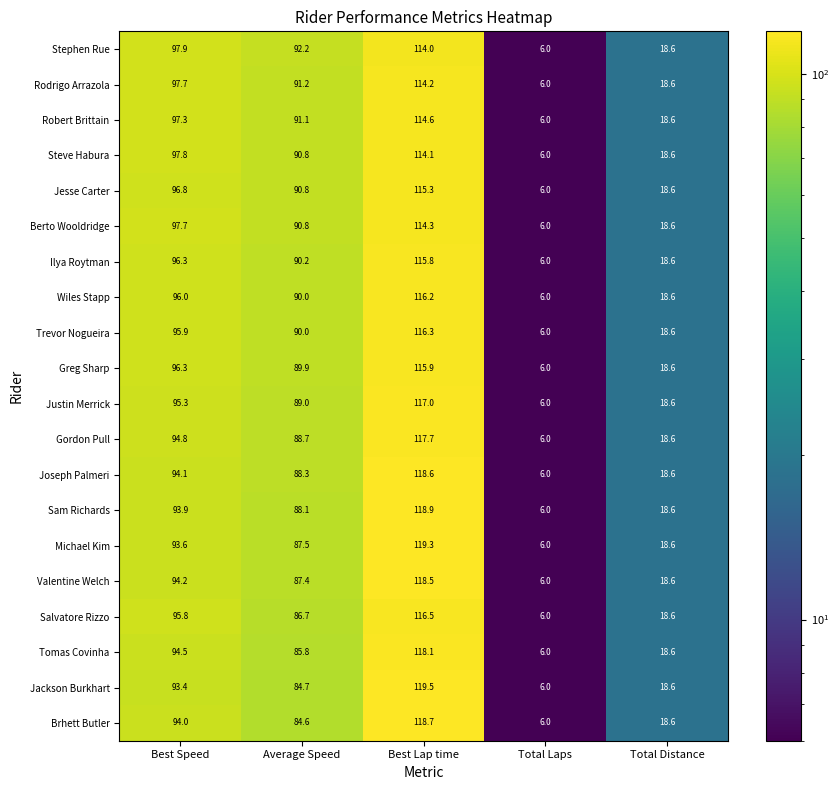

How many data points in Jackson Burkhart are above 84?

3